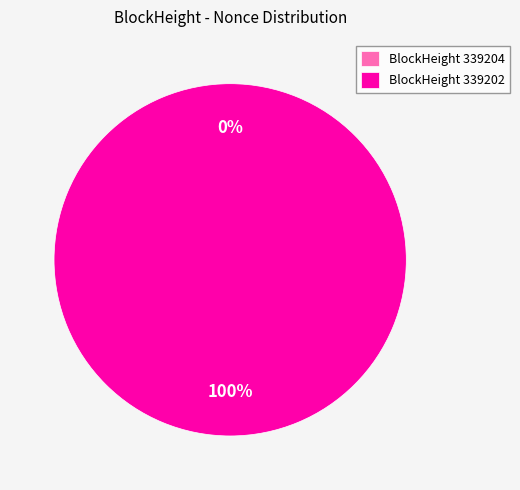

The 339202 slice represents 100% of the pie. True or false?

True